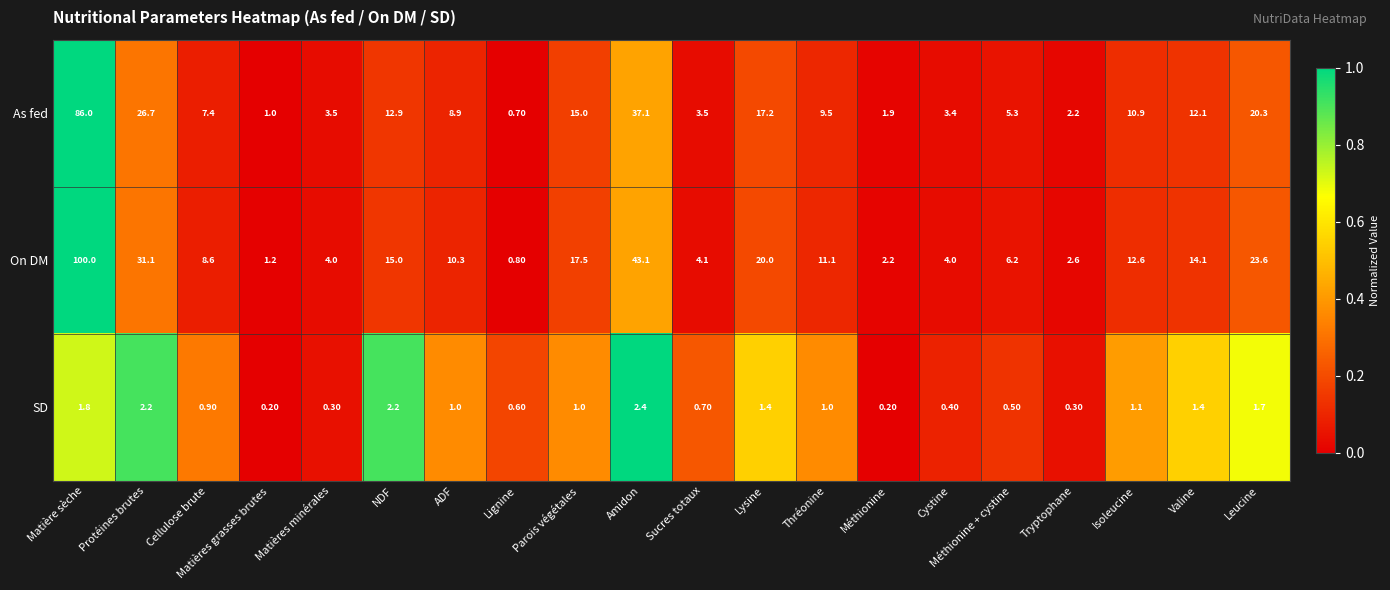

What is the difference between the highest and lowest values at Thréonine?

10.1